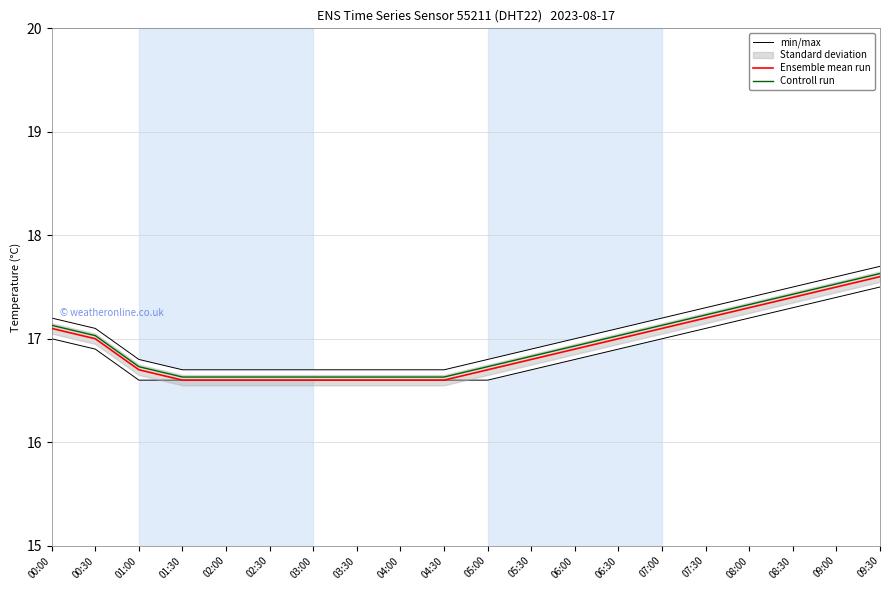

What is the smallest value displayed?

16.6